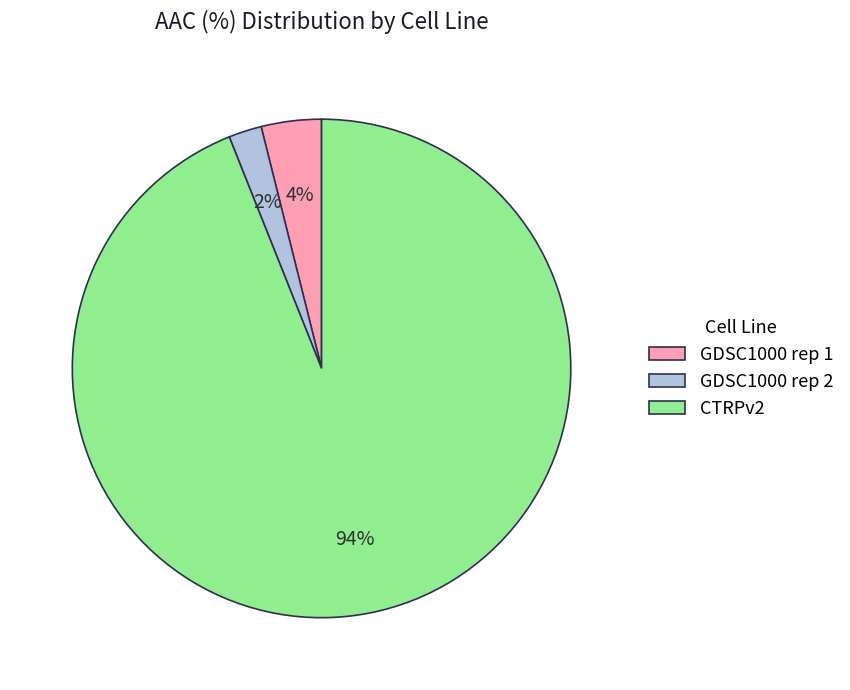

What is the ratio of the value at GDSC1000 rep 2 to the value at GDSC1000 rep 1?

0.5